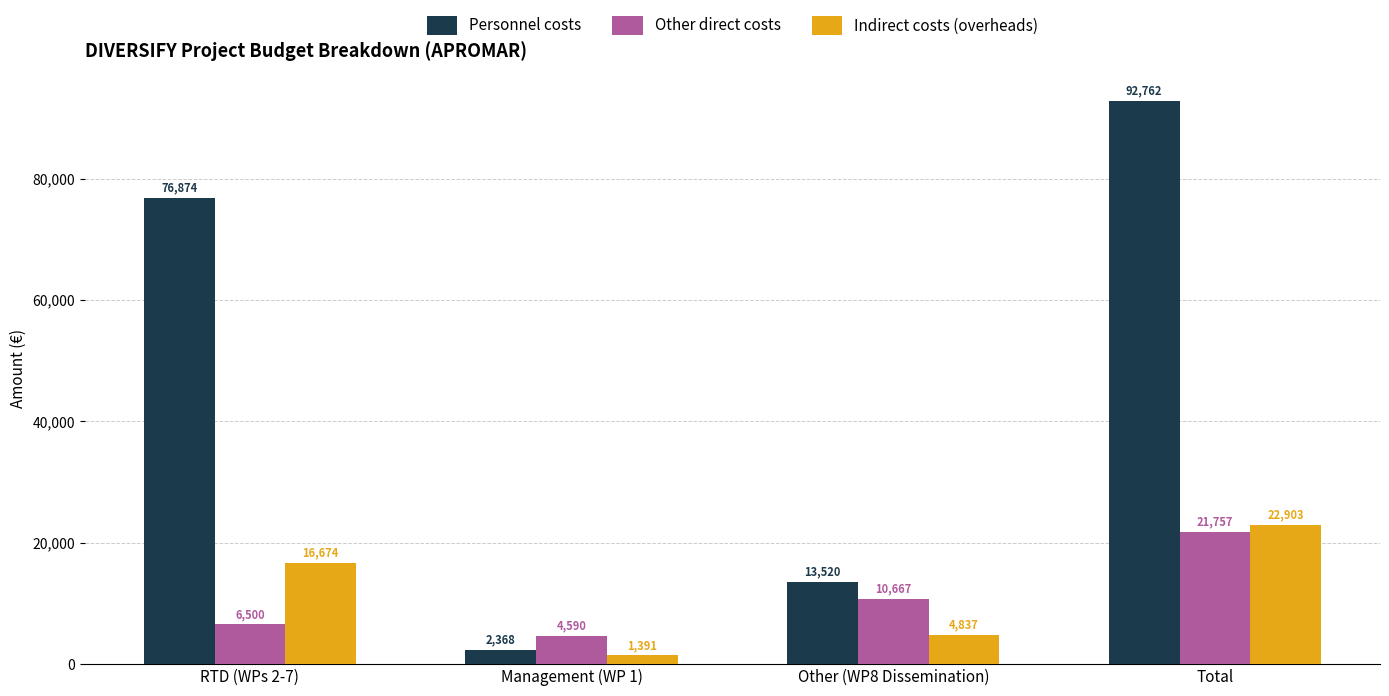

Is the value of Indirect costs (overheads) at Management (WP 1) greater than the value of Other direct costs at Other (WP8 Dissemination)?

No